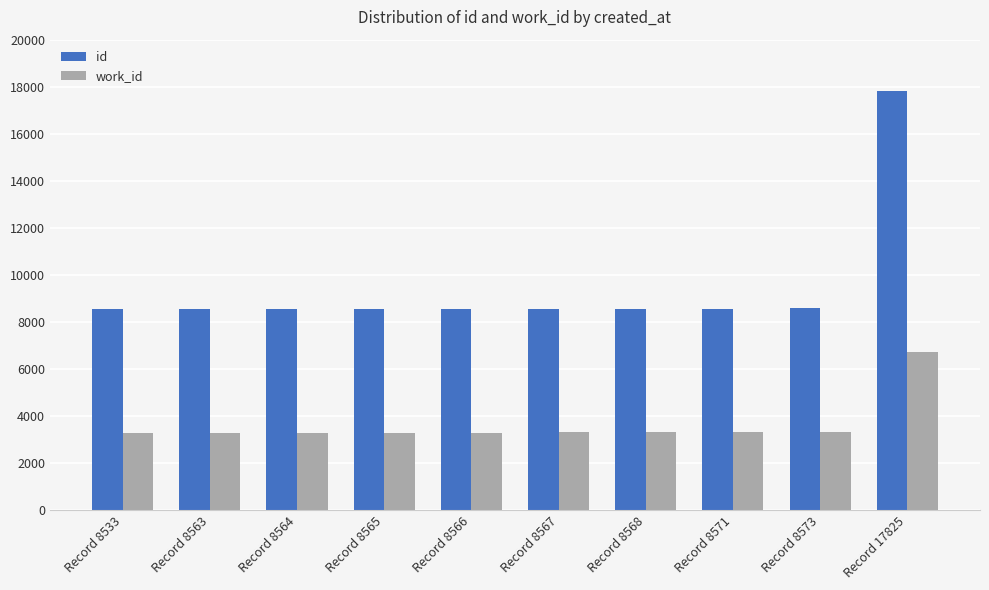

What is the difference between the id values at Record 8567 and Record 8564?

3